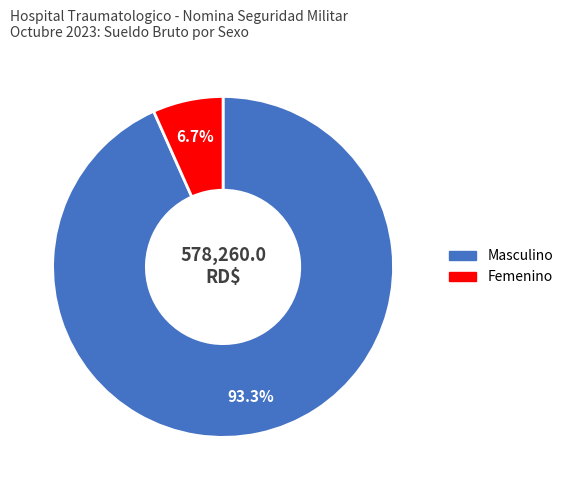

To the nearest percent, what is the average slice percentage?

50%